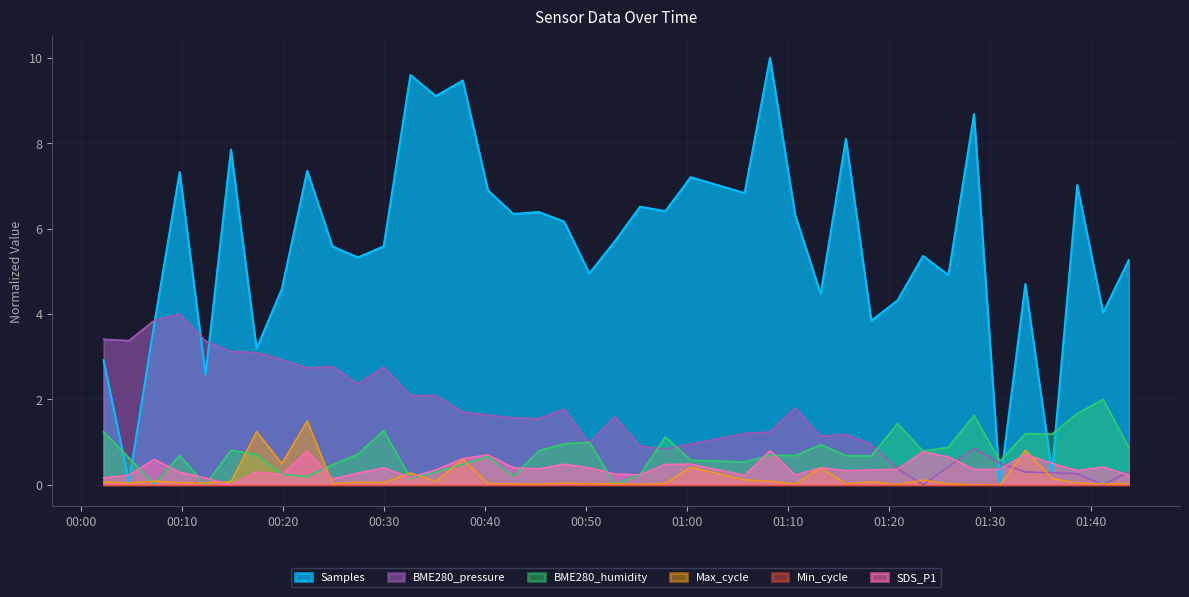

Reading left to right, transcribe all the data shown in this chart.

Samples: 2.9	0.1	3.8	7.3	2.6	7.9	3.2	4.6	7.4	5.6	5.3	5.6	9.6	9.1	9.5	6.9	6.3	6.4	6.2	5.0	5.7	6.5	6.4	7.2	6.8	10.0	6.3	4.5	8.1	3.8	4.3	5.4	4.9	8.7	0.0	4.7	0.3	7.0	4.0	5.3
BME280_pressure: 3.4	3.4	3.9	4.0	3.4	3.1	3.1	2.9	2.7	2.8	2.4	2.8	2.1	2.1	1.7	1.6	1.6	1.6	1.8	1.0	1.6	0.9	0.8	1.0	1.2	1.2	1.8	1.1	1.2	1.0	0.4	0.0	0.4	0.8	0.5	0.3	0.3	0.3	0.0	0.3
BME280_humidity: 1.2	0.6	0.0	0.7	0.0	0.8	0.7	0.2	0.2	0.5	0.7	1.3	0.1	0.3	0.5	0.7	0.2	0.8	1.0	1.0	0.0	0.2	1.1	0.6	0.5	0.7	0.7	0.9	0.7	0.7	1.4	0.8	0.9	1.6	0.6	1.2	1.2	1.7	2.0	0.9
Max_cycle: 0.1	0.0	0.1	0.1	0.0	0.1	1.2	0.5	1.5	0.0	0.1	0.1	0.3	0.1	0.6	0.0	0.0	0.0	0.0	0.0	0.0	0.0	0.0	0.4	0.1	0.1	0.0	0.4	0.0	0.1	0.0	0.1	0.0	0.0	0.0	0.8	0.2	0.0	0.0	0.0
SDS_P1: 0.2	0.2	0.6	0.3	0.2	0.0	0.3	0.2	0.8	0.1	0.3	0.4	0.2	0.4	0.6	0.7	0.4	0.4	0.5	0.4	0.3	0.2	0.5	0.5	0.2	0.8	0.2	0.4	0.3	0.4	0.4	0.8	0.7	0.4	0.4	0.7	0.5	0.3	0.4	0.2